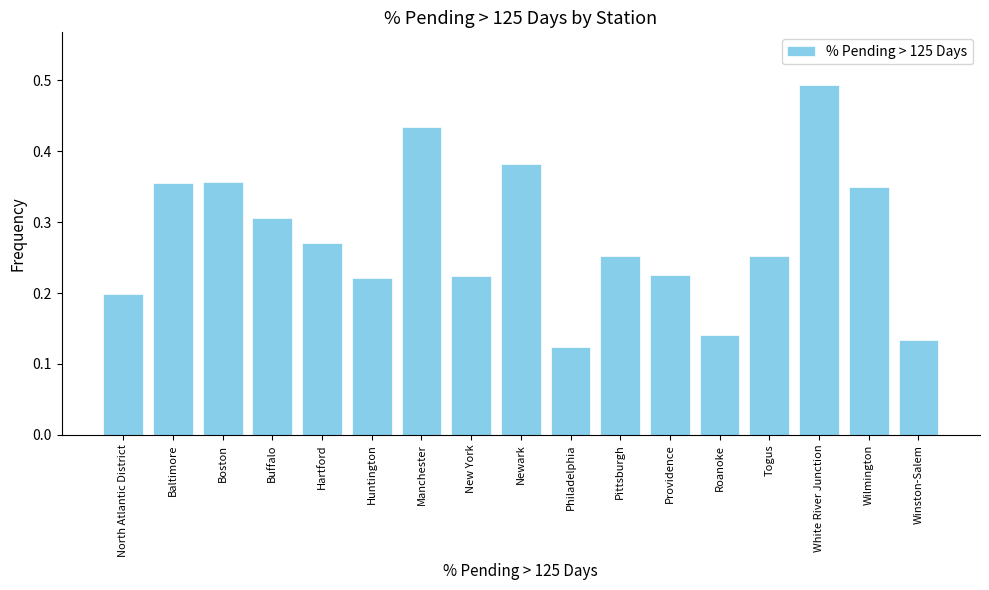

What is the sum of the values at Boston and Manchester?

0.8